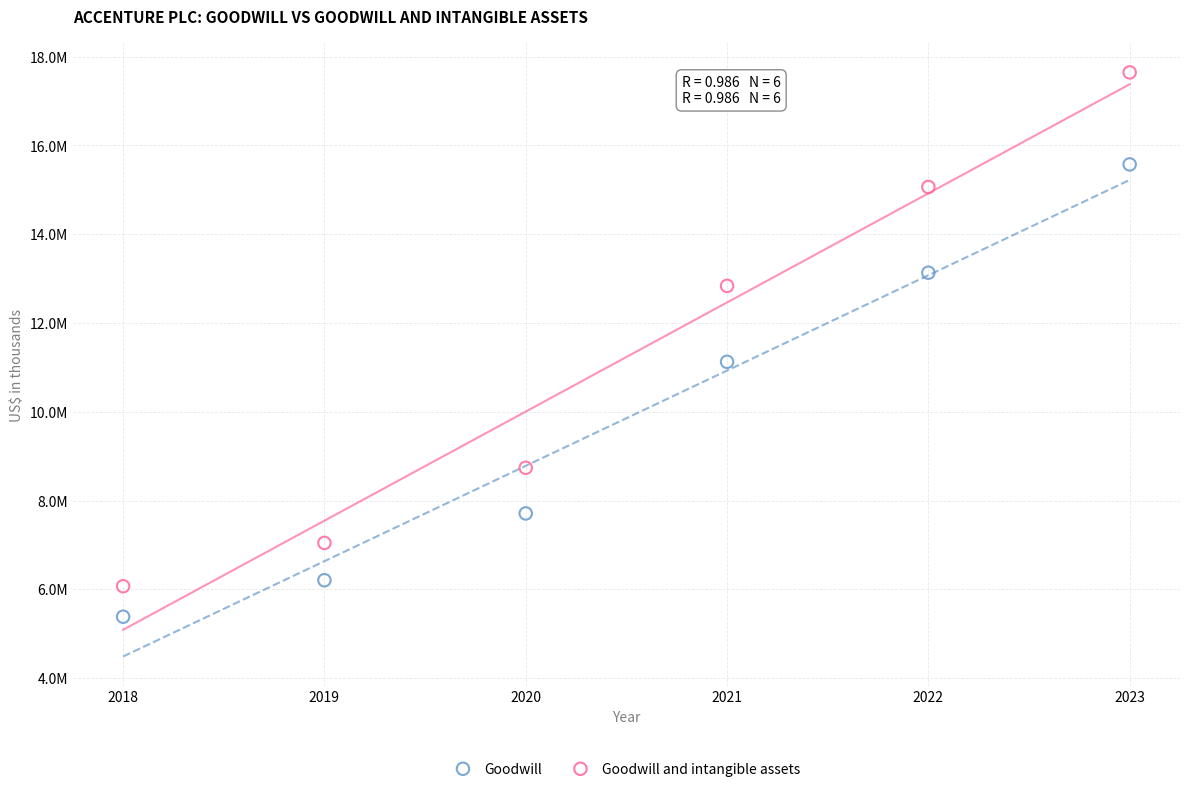

What are all the series names shown in the legend?

Goodwill, Goodwill and intangible assets